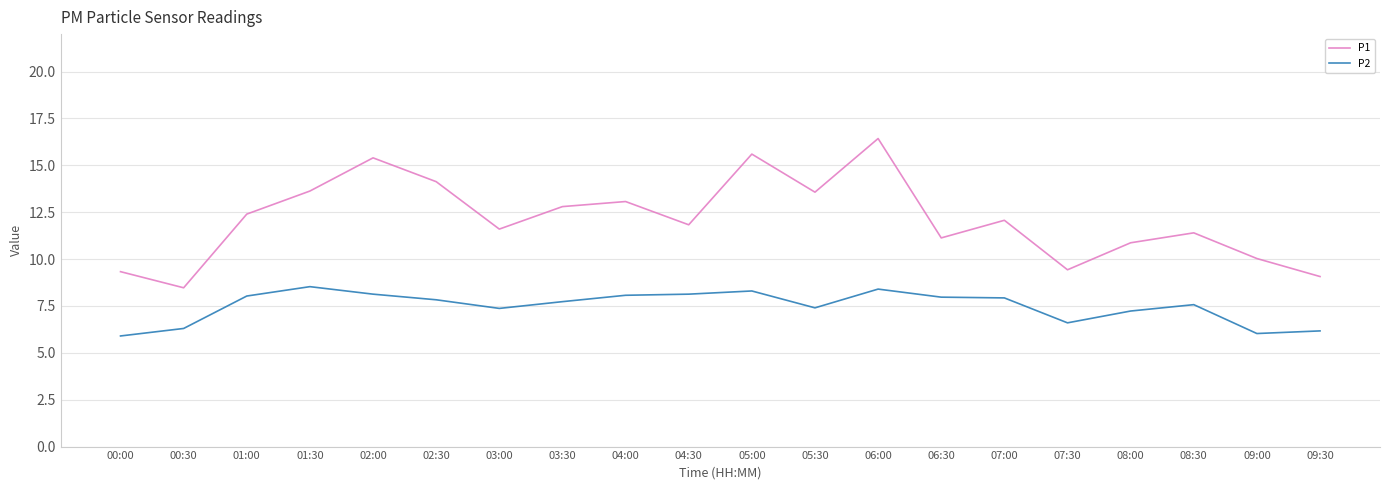

True or false: P2 and P1 intersect in this chart.

False